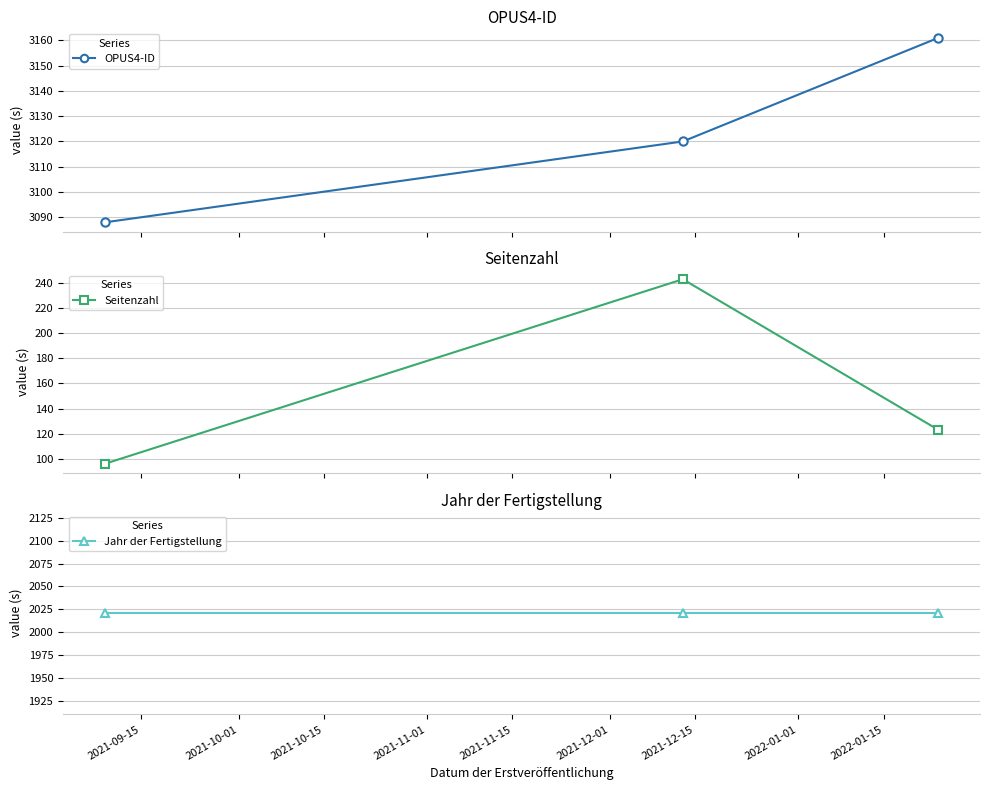

Reading left to right, what are all the values shown in this chart?

OPUS4-ID: 3088	3120	3161
Seitenzahl: 96	243	123
Jahr der Fertigstellung: 2021	2021	2021